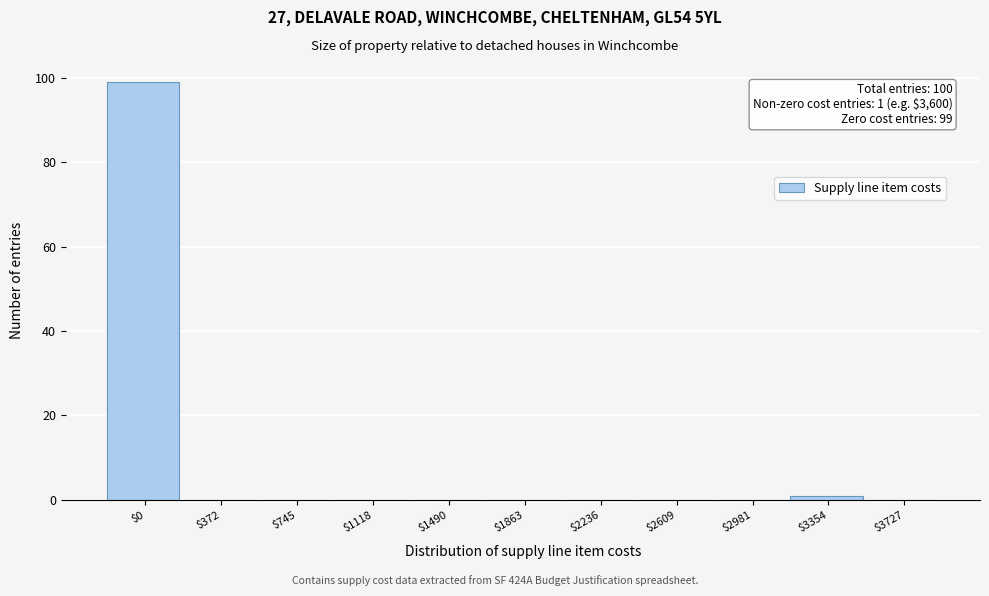

The chart shows a value of 0 at $1118. True or false?

True